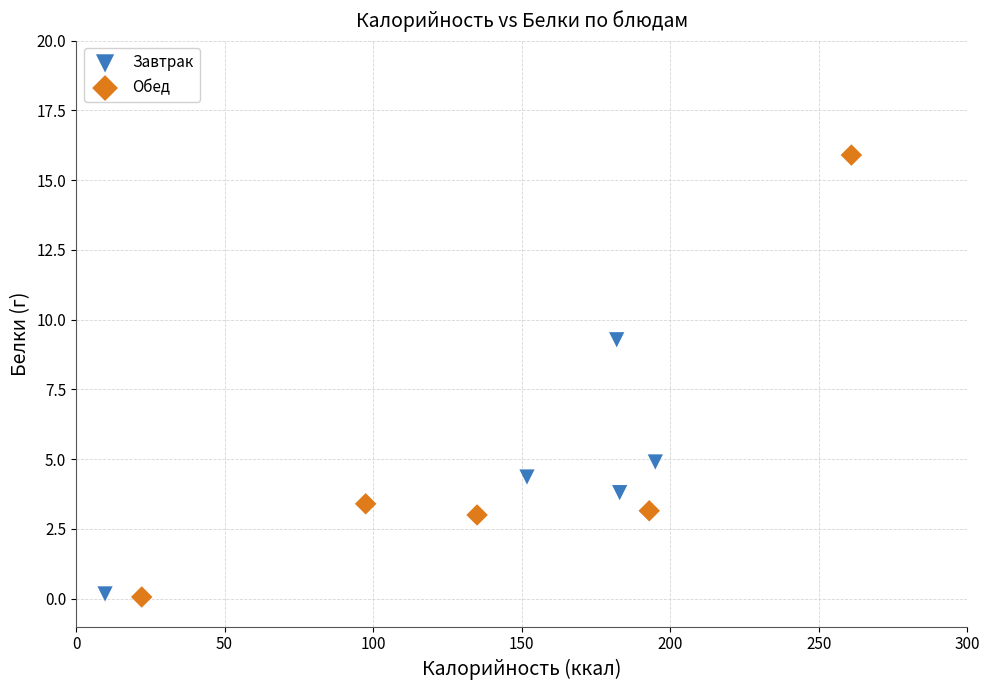

What are all the series names shown in the legend?

Завтрак, Обед